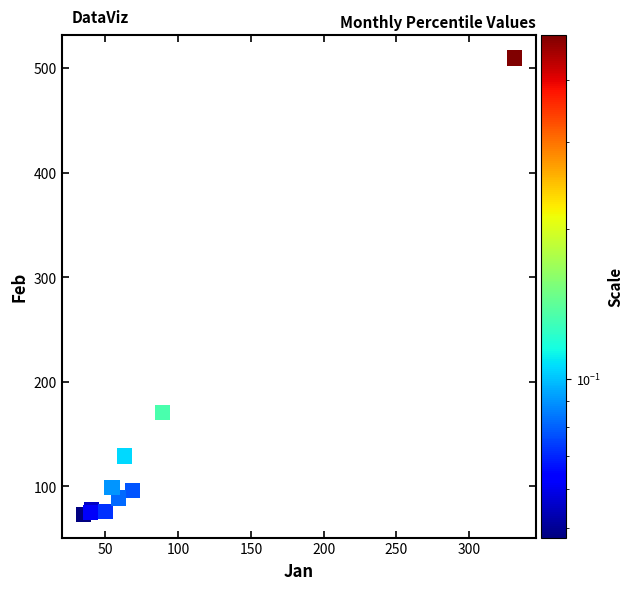

What Y value in the scatter plot is closest to 291?

170.3